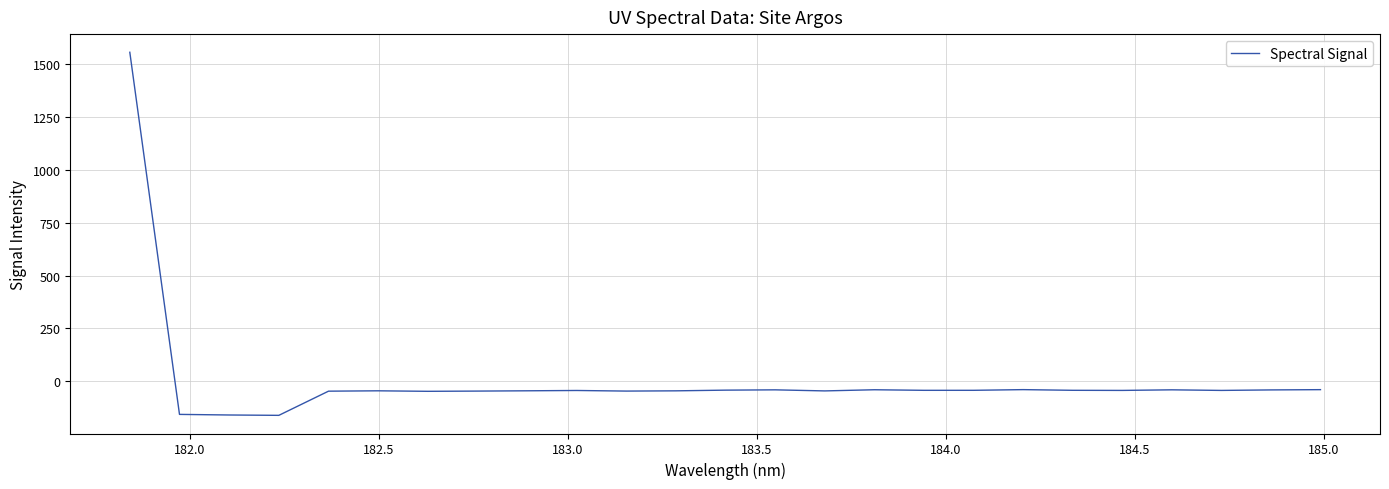

What is the greatest value displayed?

1557.6